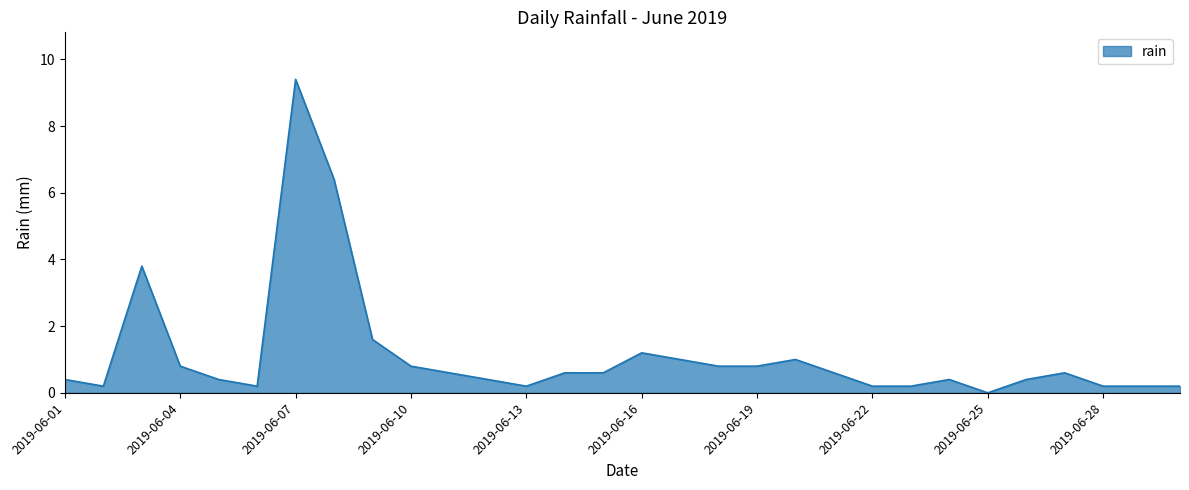

What is the difference between the maximum and minimum values?

9.4